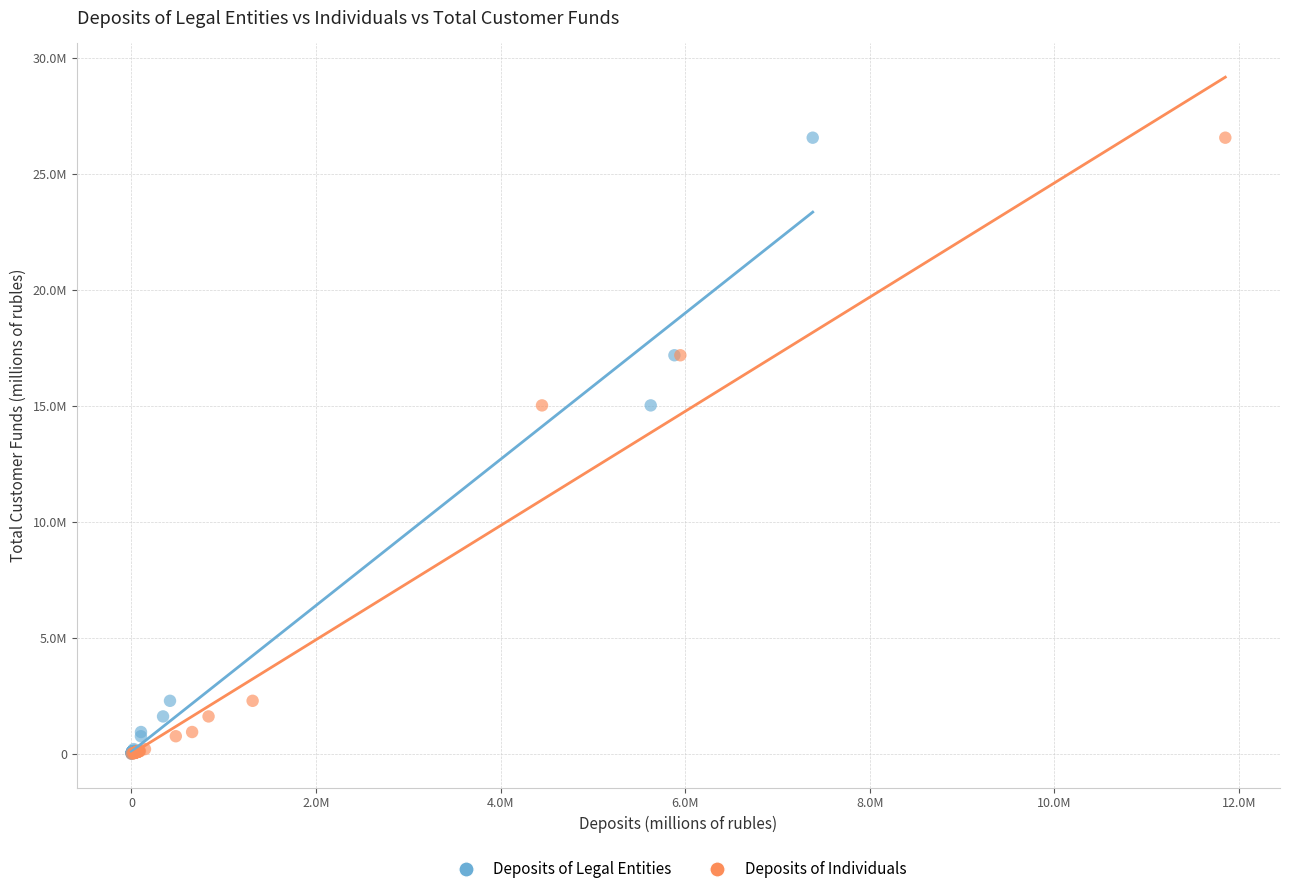

What are all the series names shown in the legend?

Deposits of Legal Entities, Deposits of Individuals